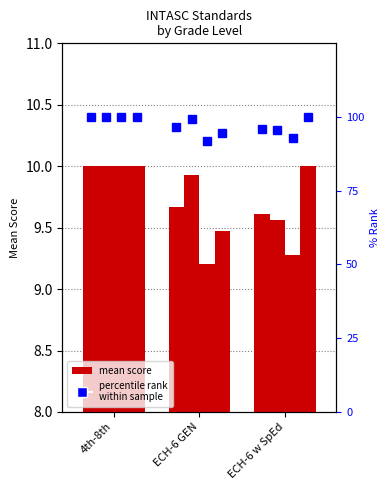

At which category is the sum across all series the highest?

4th-8th